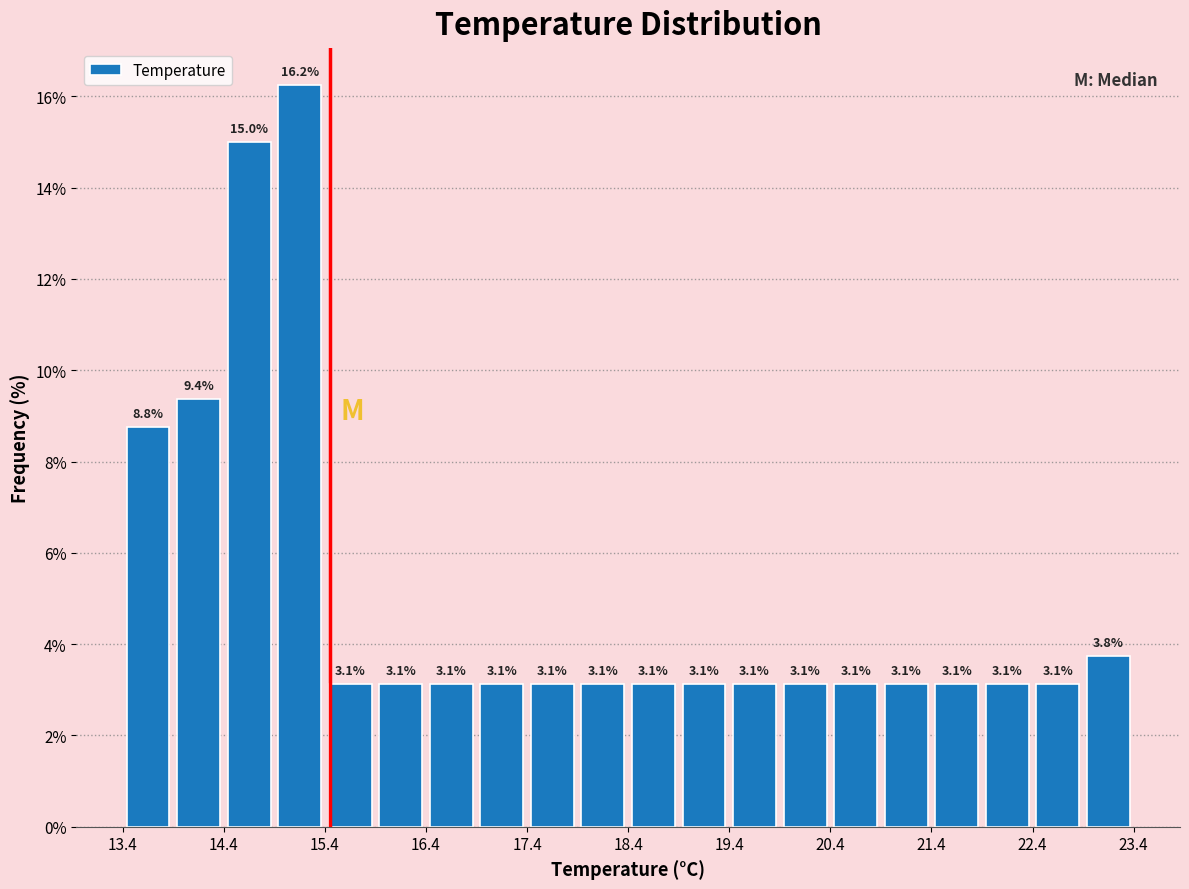

Reading left to right, transcribe this chart: for each bar, give the range it covers on the x-axis and its height.

13.4 to 13.9: 8.8
13.9 to 14.4: 9.4
14.4 to 14.9: 15.0
14.9 to 15.4: 16.2
15.4 to 15.9: 3.1
15.9 to 16.4: 3.1
16.4 to 16.9: 3.1
16.9 to 17.4: 3.1
17.4 to 17.9: 3.1
17.9 to 18.4: 3.1
18.4 to 18.9: 3.1
18.9 to 19.4: 3.1
19.4 to 19.9: 3.1
19.9 to 20.4: 3.1
20.4 to 20.9: 3.1
20.9 to 21.4: 3.1
21.4 to 21.9: 3.1
21.9 to 22.4: 3.1
22.4 to 22.9: 3.1
22.9 to 23.4: 3.8